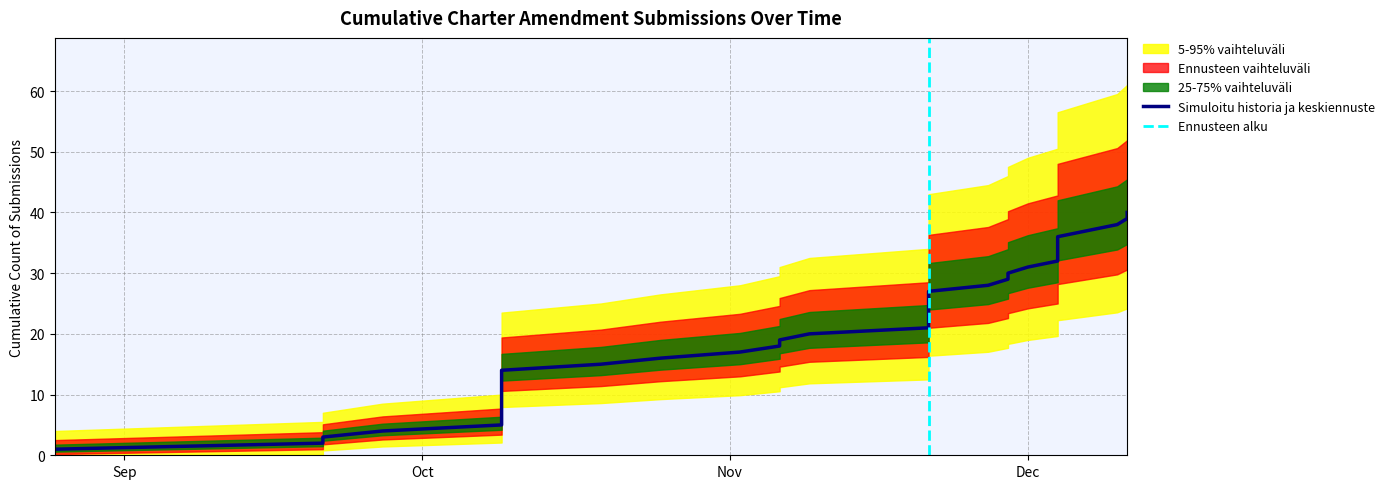

Where is band_upper nearest to the value 25?

19